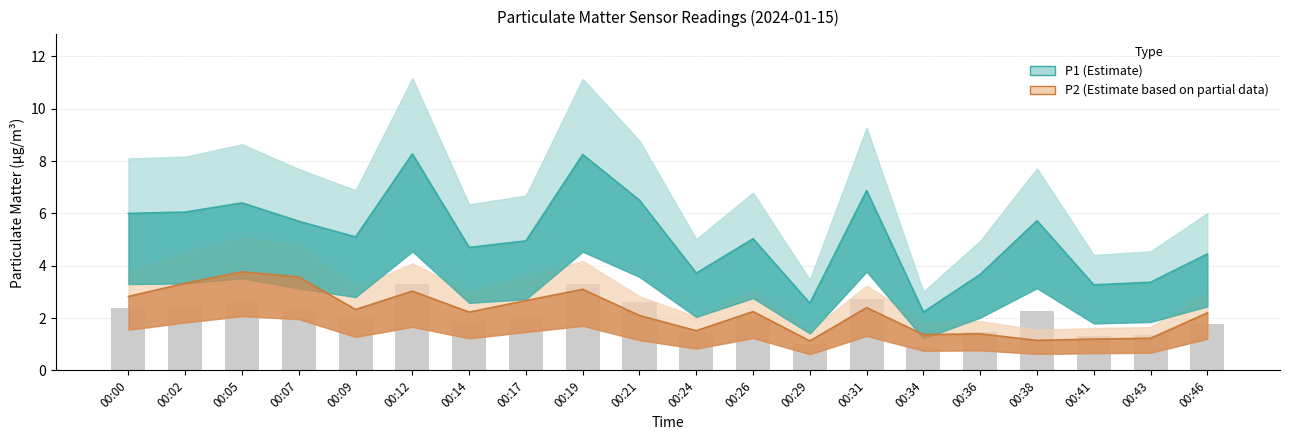

What is the total value across all series at 00:21?

8.6